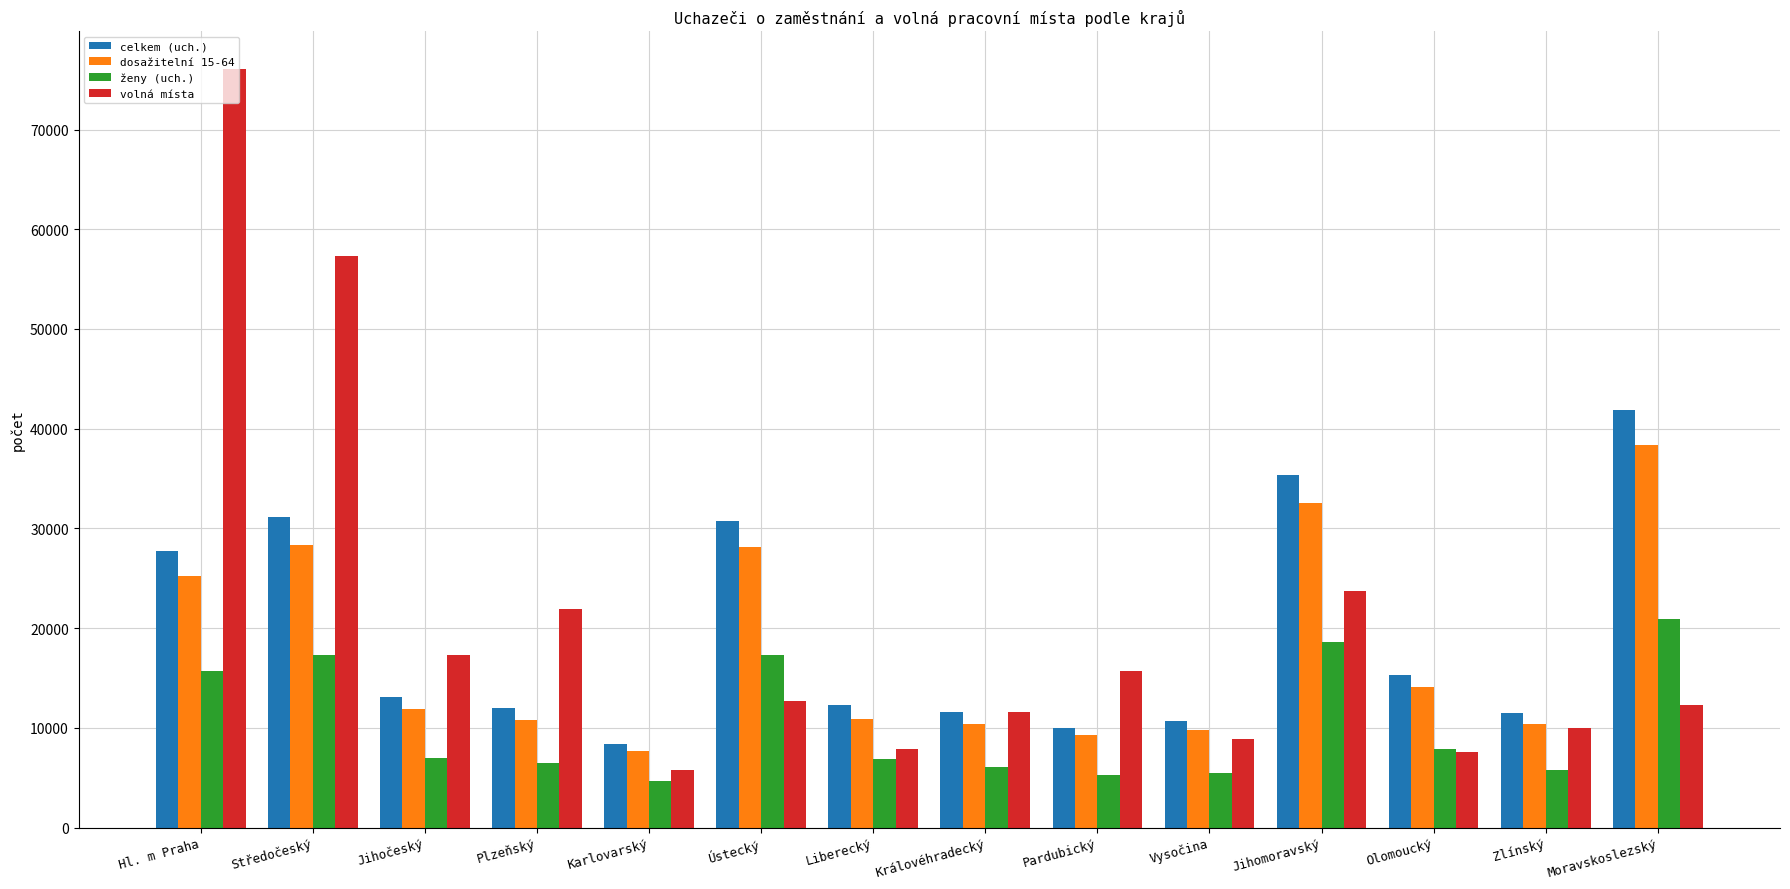

Which label corresponds to the largest value in the chart?

Hl. m Praha